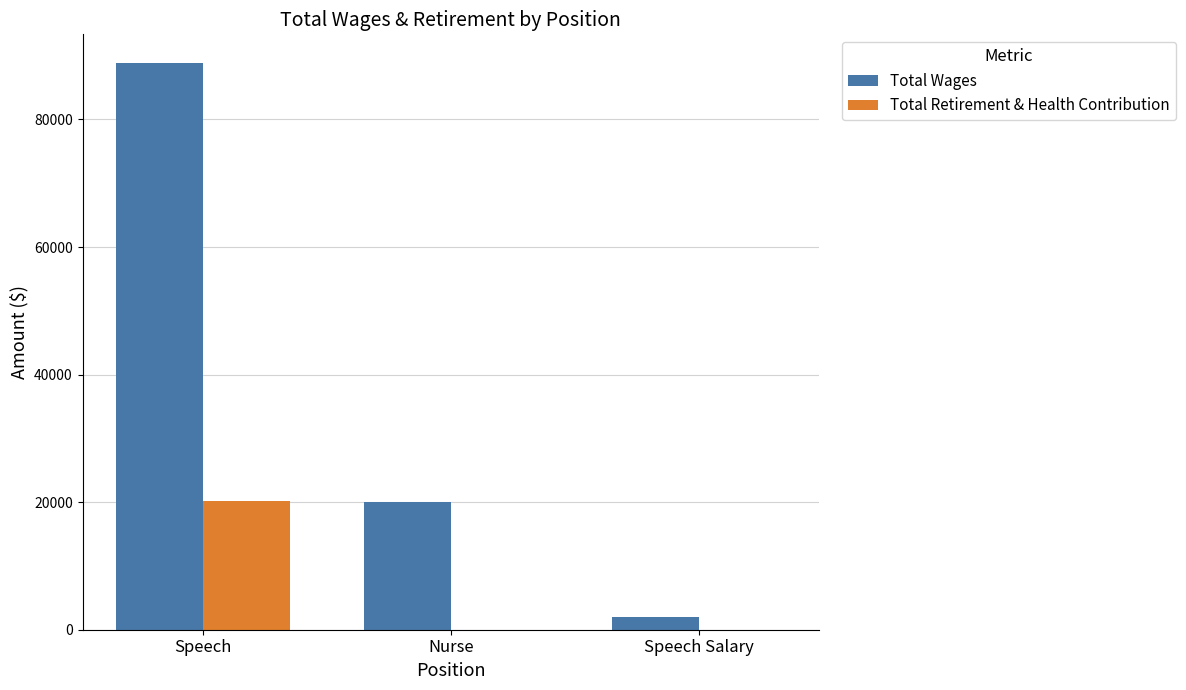

True or false: Total Retirement & Health Contribution has a value of 0 at Nurse.

True